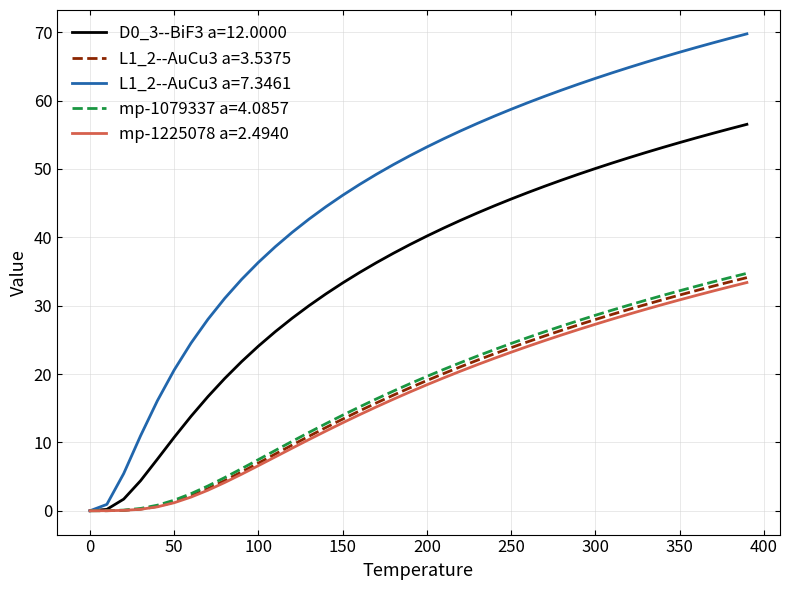

Which series has the widest spread of values?

L1_2--AuCu3 a=7.3461